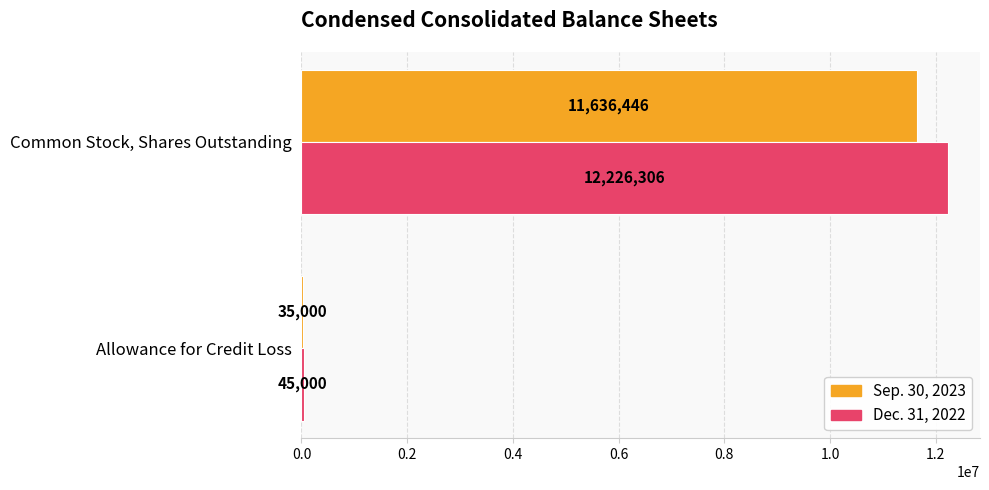

Is it true that Sep. 30, 2023 equals 35000 at Allowance for Credit Loss?

True